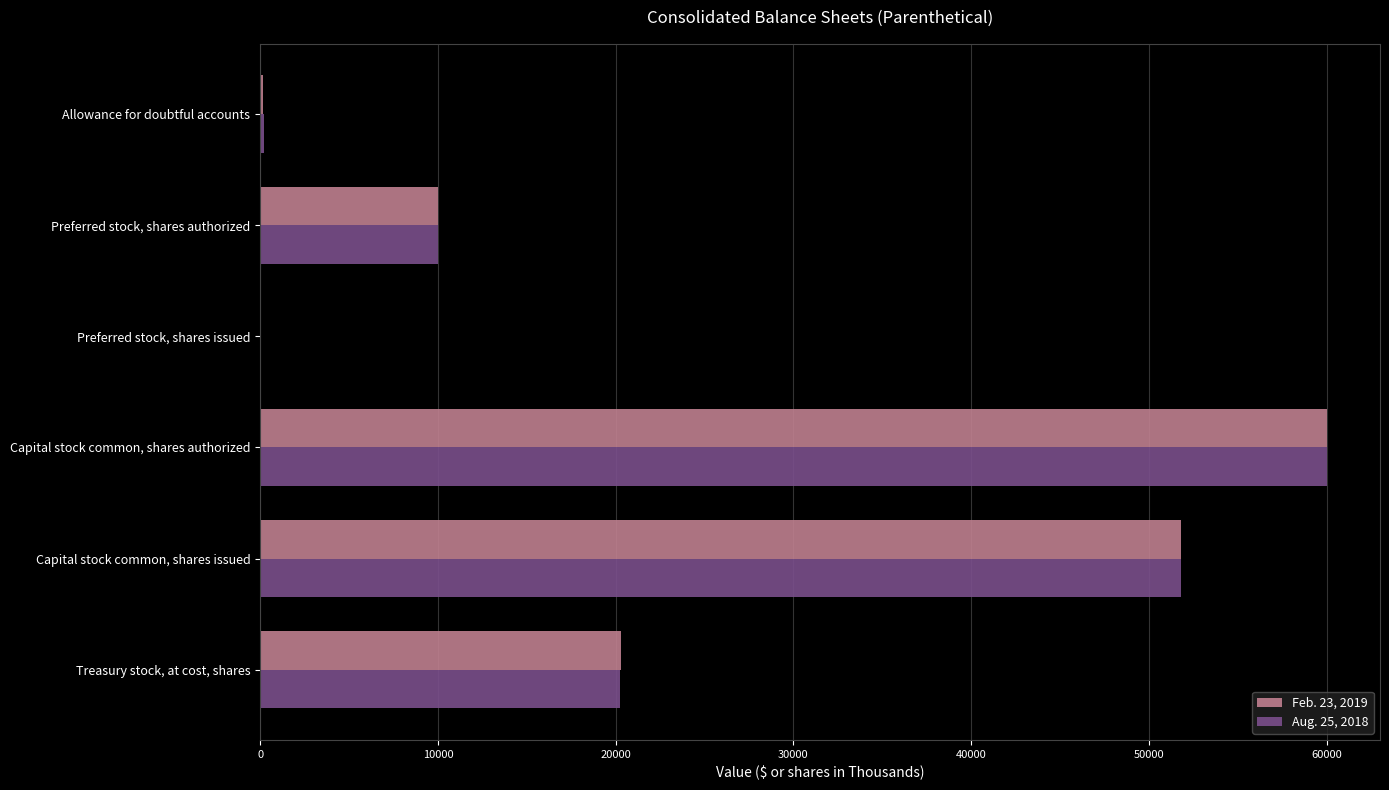

True or false: Feb. 23, 2019 has a value of 0 at Preferred stock, shares issued.

True